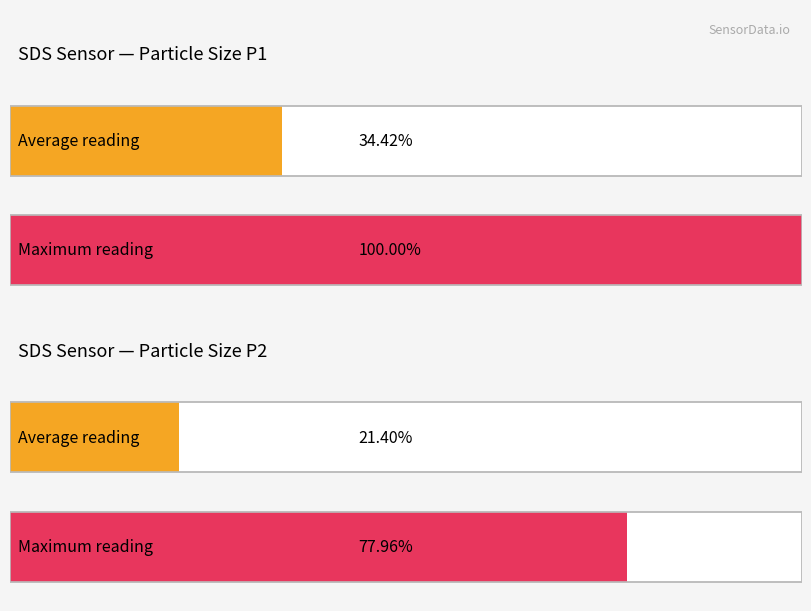

Which series has the largest total across all categories?

SDS_P1